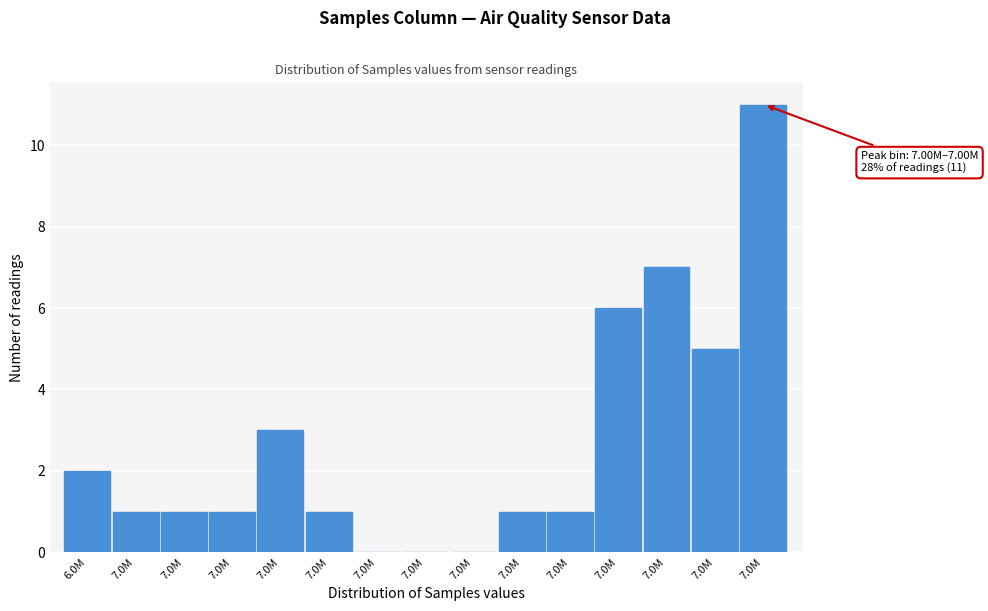

How many categories are shown in the chart?

15